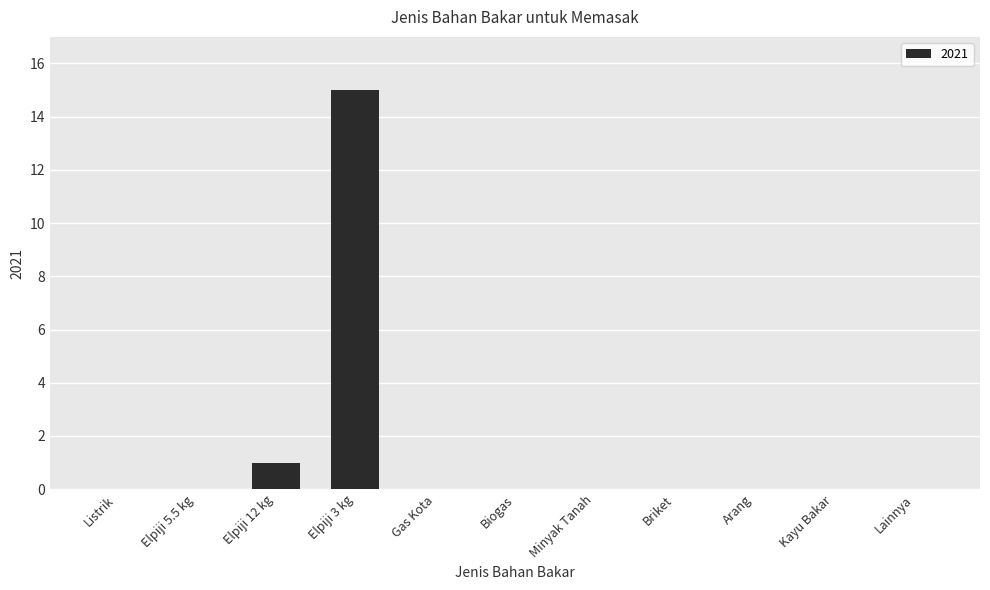

Which label corresponds to the largest value in the chart?

Elpiji 3 kg